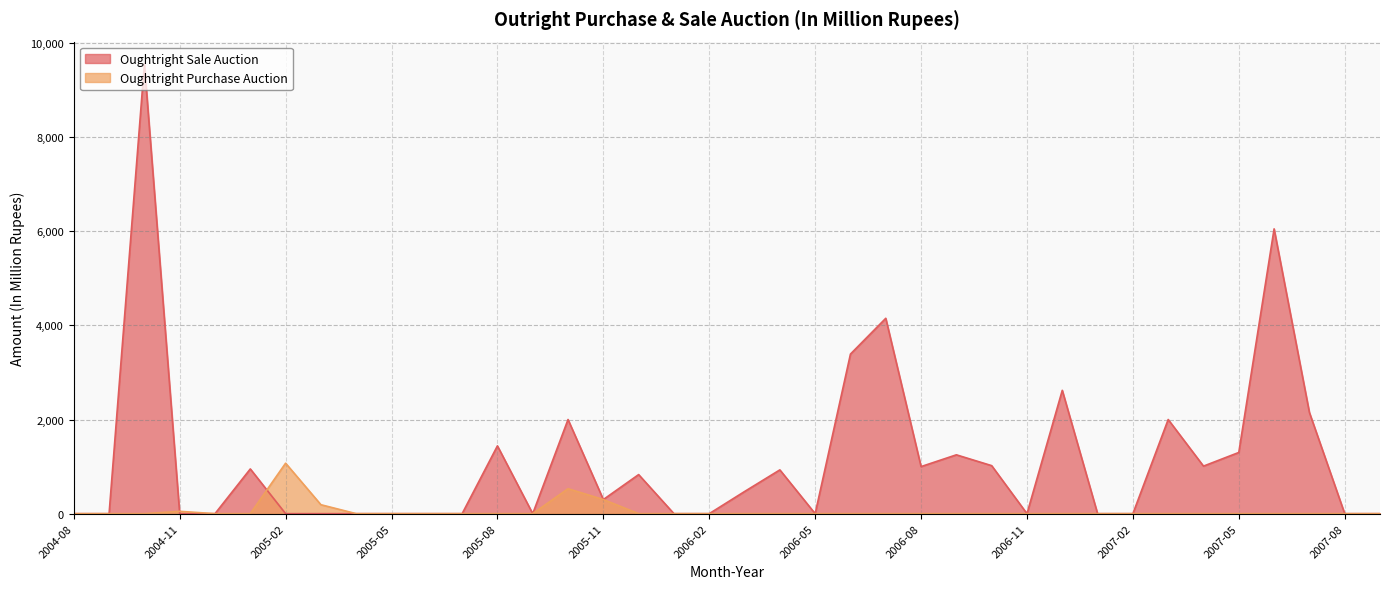

At how many categories does at least one series exceed 7019?

1